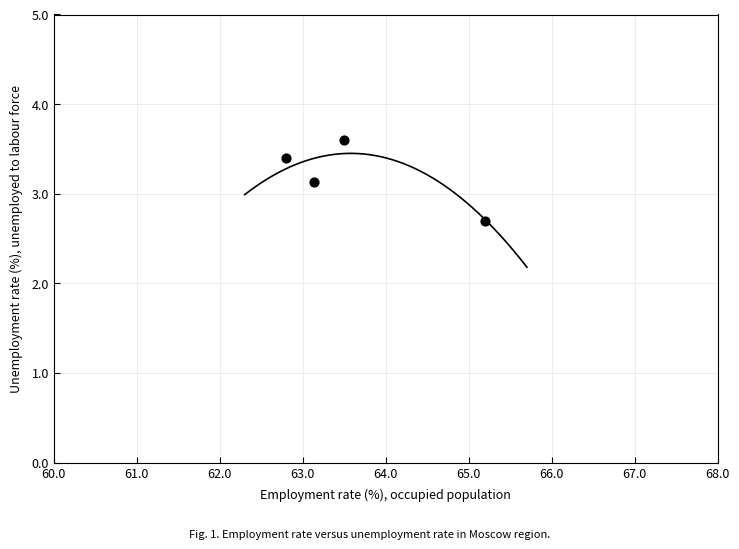

What Y value in the scatter plot is closest to 3?

3.1